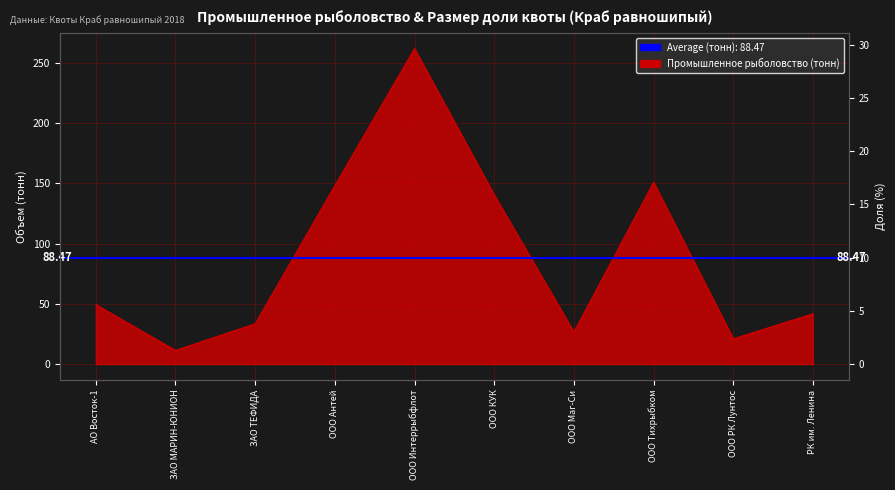

What is the minimum value shown in the chart?

1.3